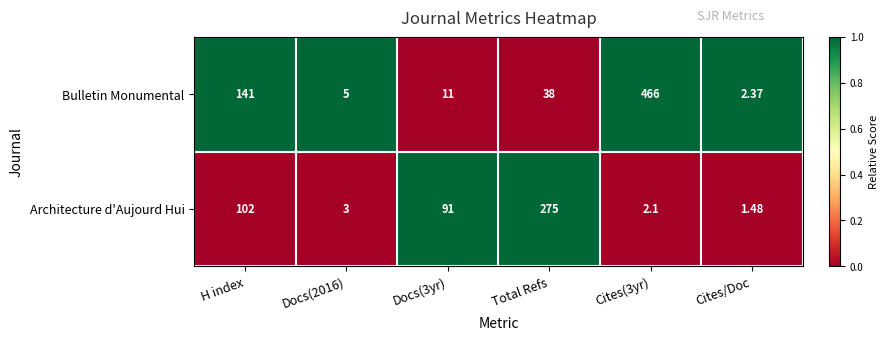

Which series has the largest total across all categories?

Bulletin Monumental